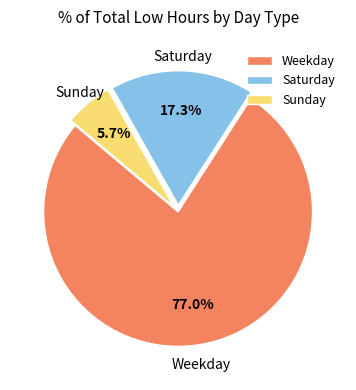

To the nearest percent, what is the difference between the largest and smallest slice percentages?

71%